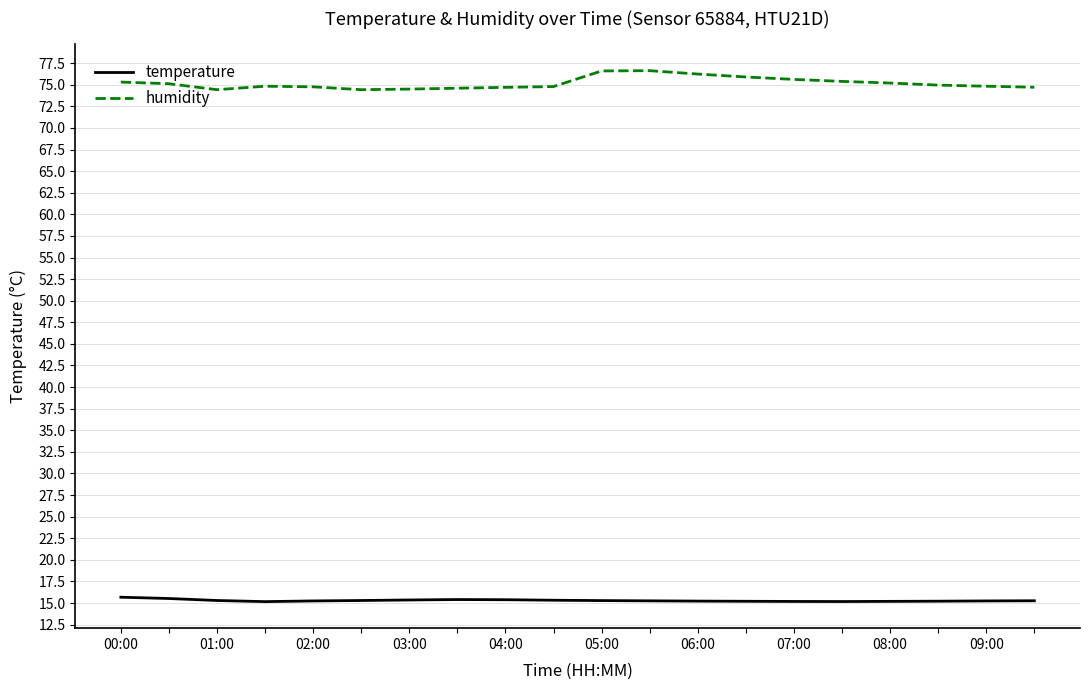

True or false: humidity and temperature cross at least once.

False